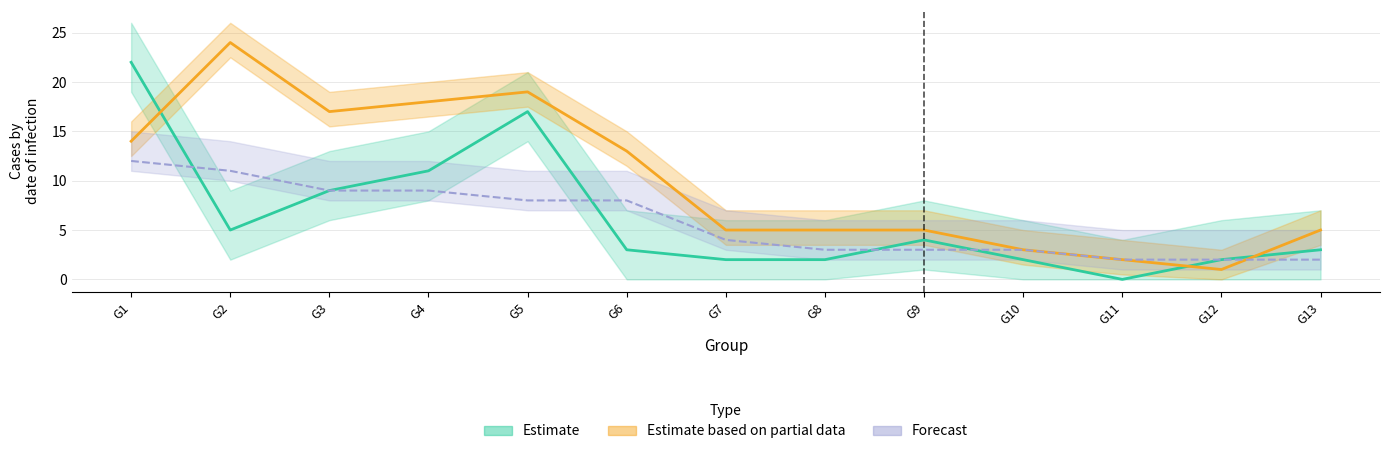

True or false: Total Edges and Positive Word Count cross at least once.

True